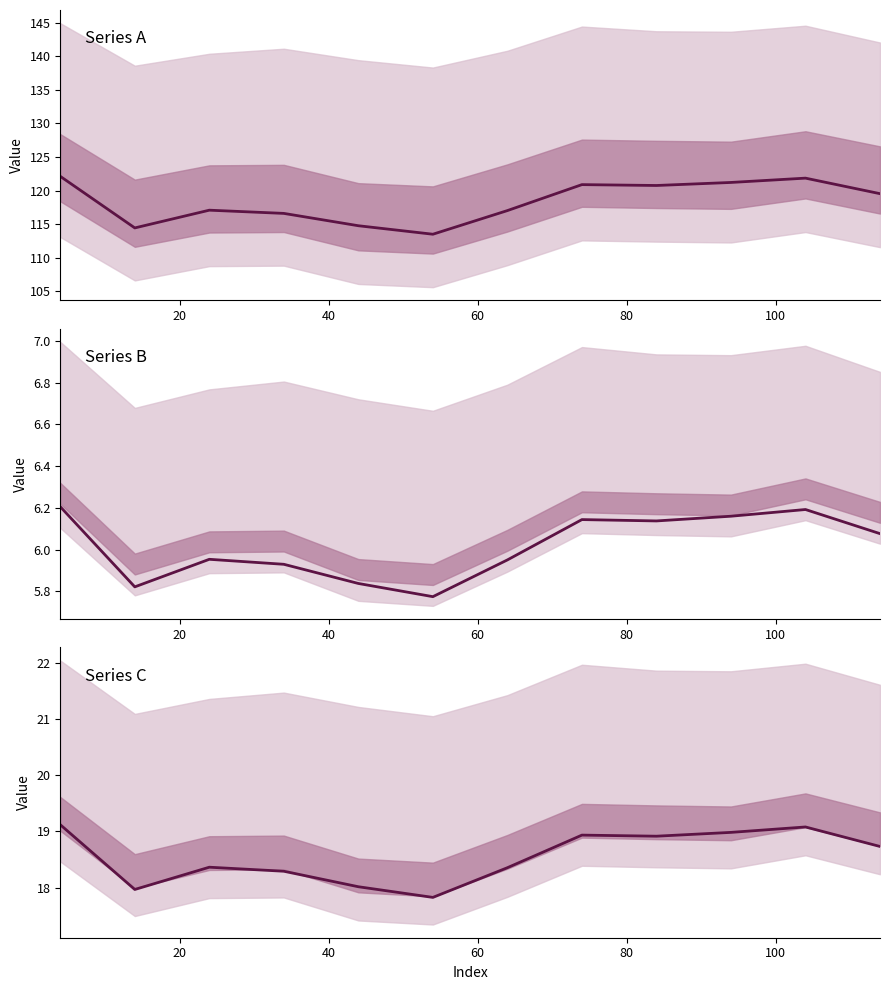

How many interior local peaks (higher than both neighbors) does the data have?

3